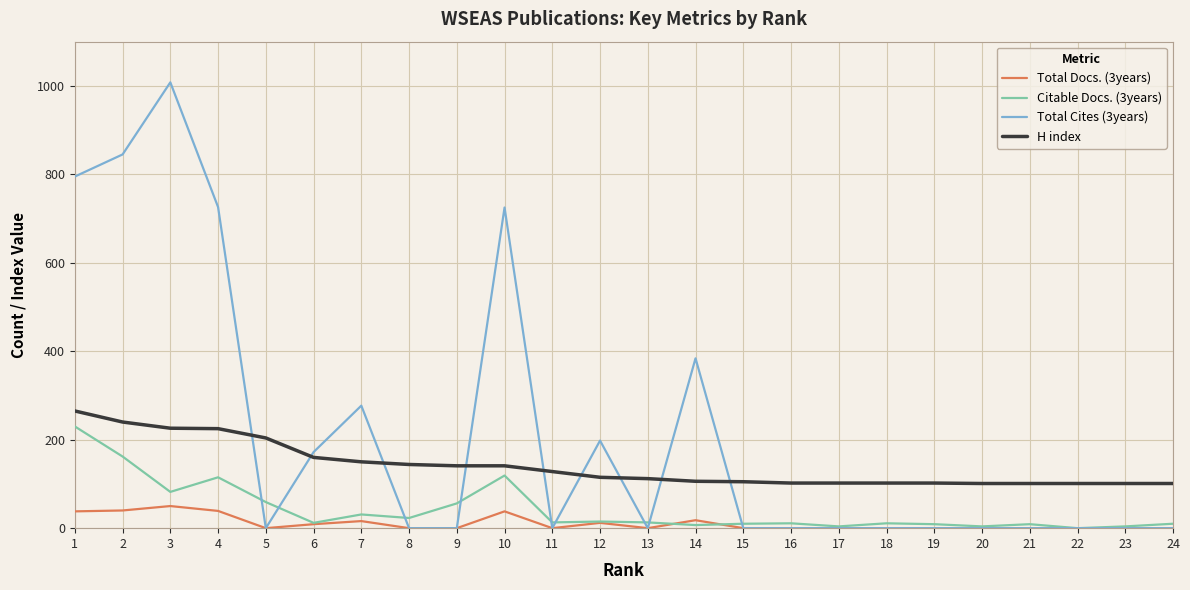

List the series in order of their overall mean, lowest first.

Total Docs. (3years), Citable Docs. (3years), H index, Total Cites (3years)